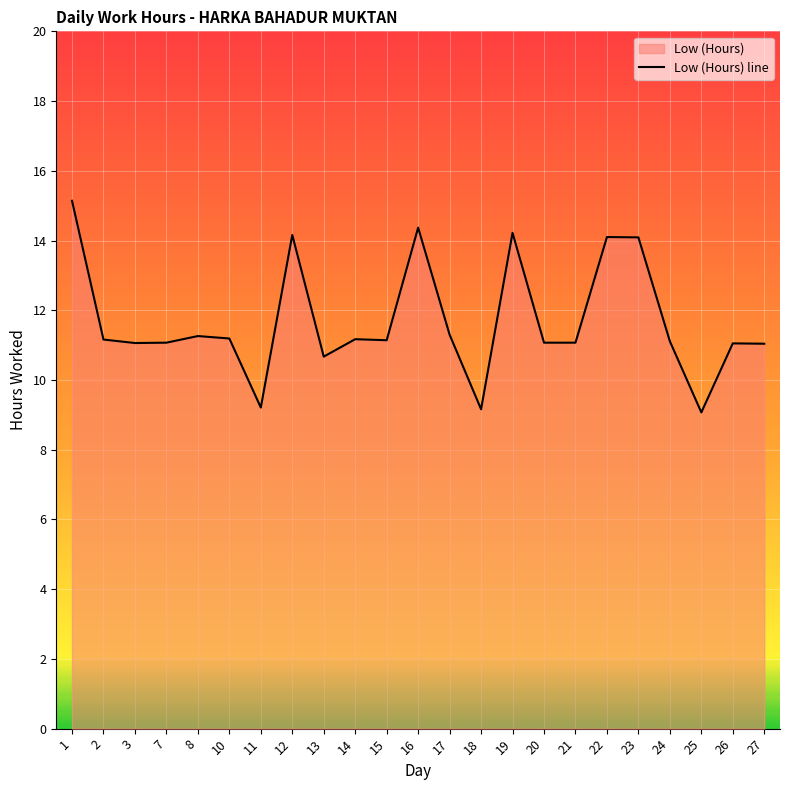

Where is the data nearest to the value 12?

17